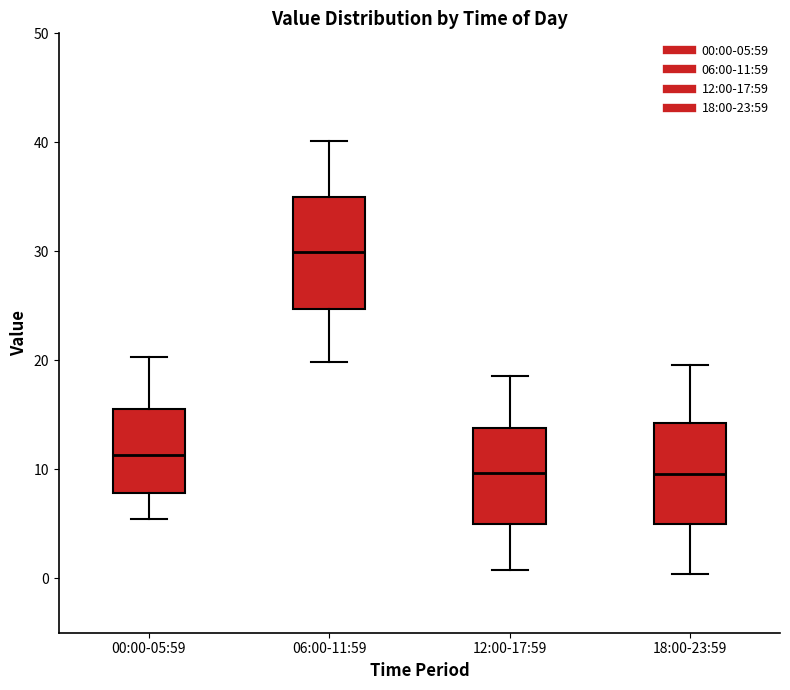

Reading left to right, read every box against the y-axis: the position of its median line, the range the box covers, and the ends of its whiskers. The values are not printed on the chart, so give them approximately, as read against the axis.

00:00-05:59: median 11, box 8 to 16, whiskers 5 to 20
06:00-11:59: median 30, box 25 to 35, whiskers 20 to 40
12:00-17:59: median 10, box 5 to 14, whiskers 1 to 19
18:00-23:59: median 10, box 5 to 14, whiskers 0 to 20